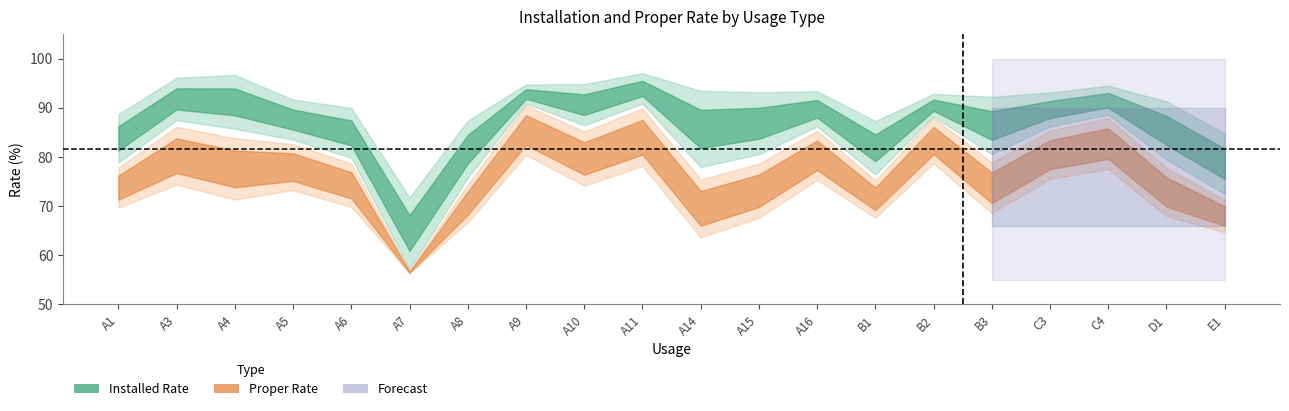

At which label does rate_installed reach its minimum?

A7